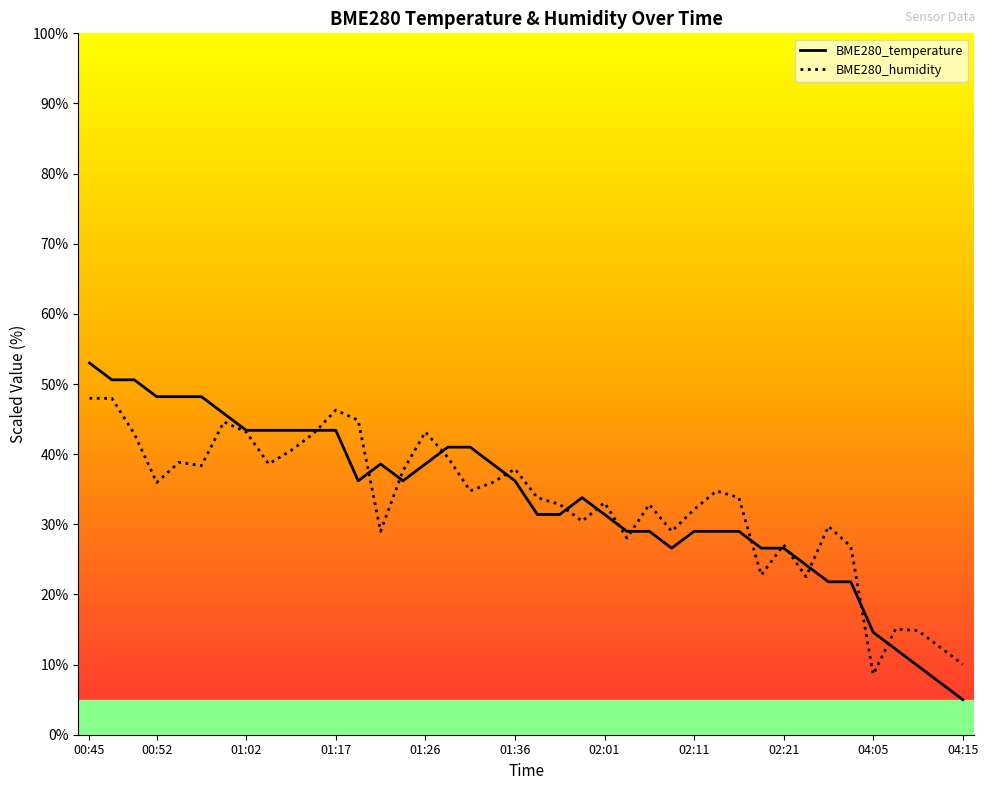

What is the difference between the maximum and minimum values in the BME280_temperature series?

48.0